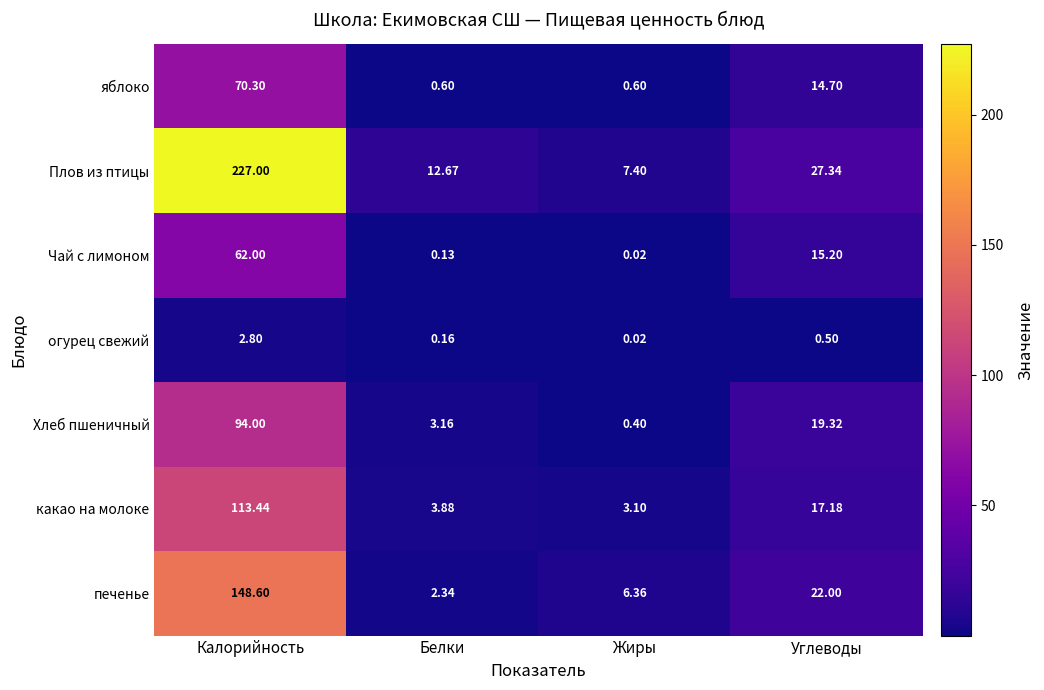

Which series has the widest spread of values?

Плов из птицы